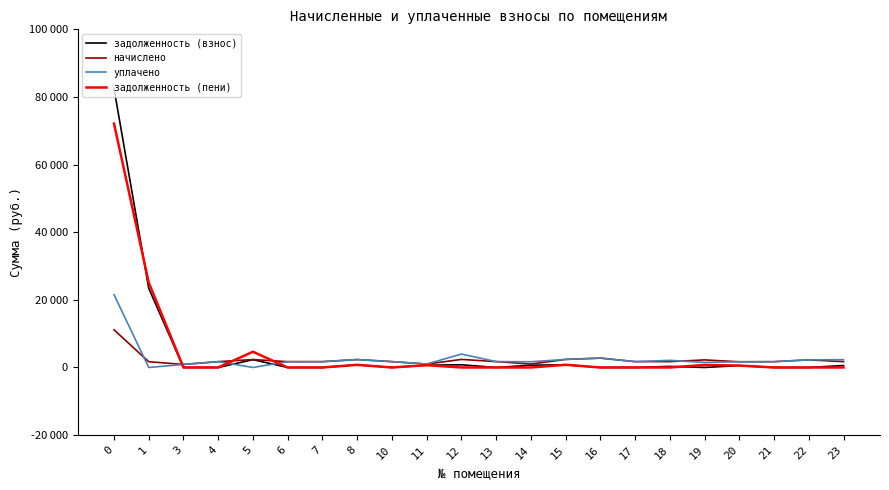

What is the spread (max minus min) of values at 18?

2100.0